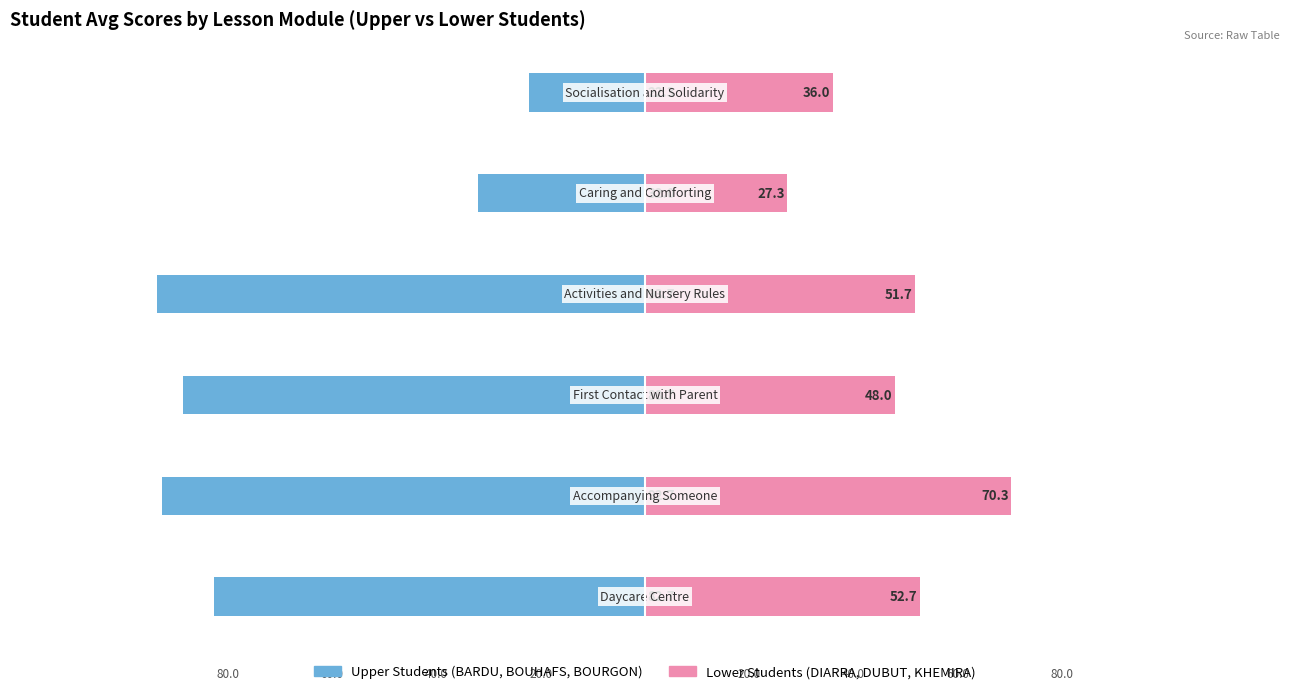

Where is Lower Students (DIARRA, DUBUT, KHEMIRA) nearest to the value 48?

2